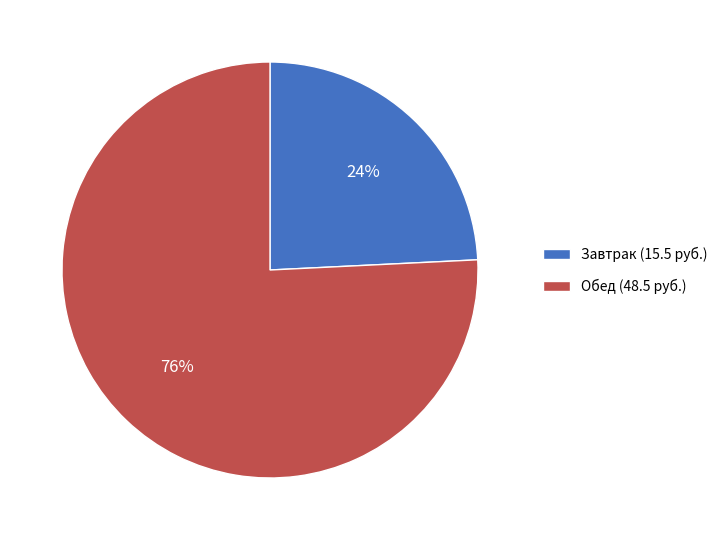

The Обед (48.5 руб.) slice represents 82% of the pie. True or false?

False